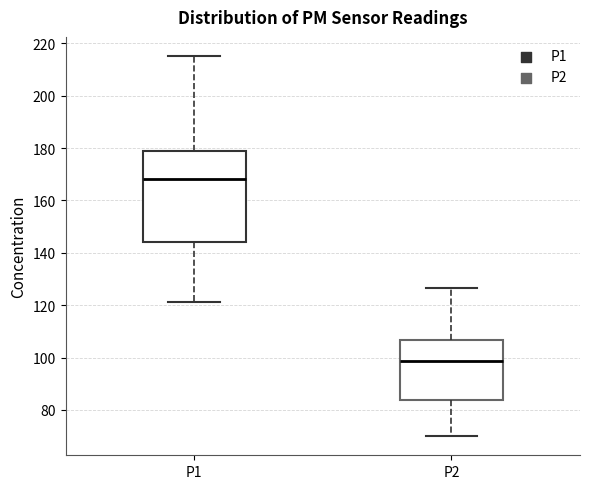

Which box's median line is the lowest?

P2